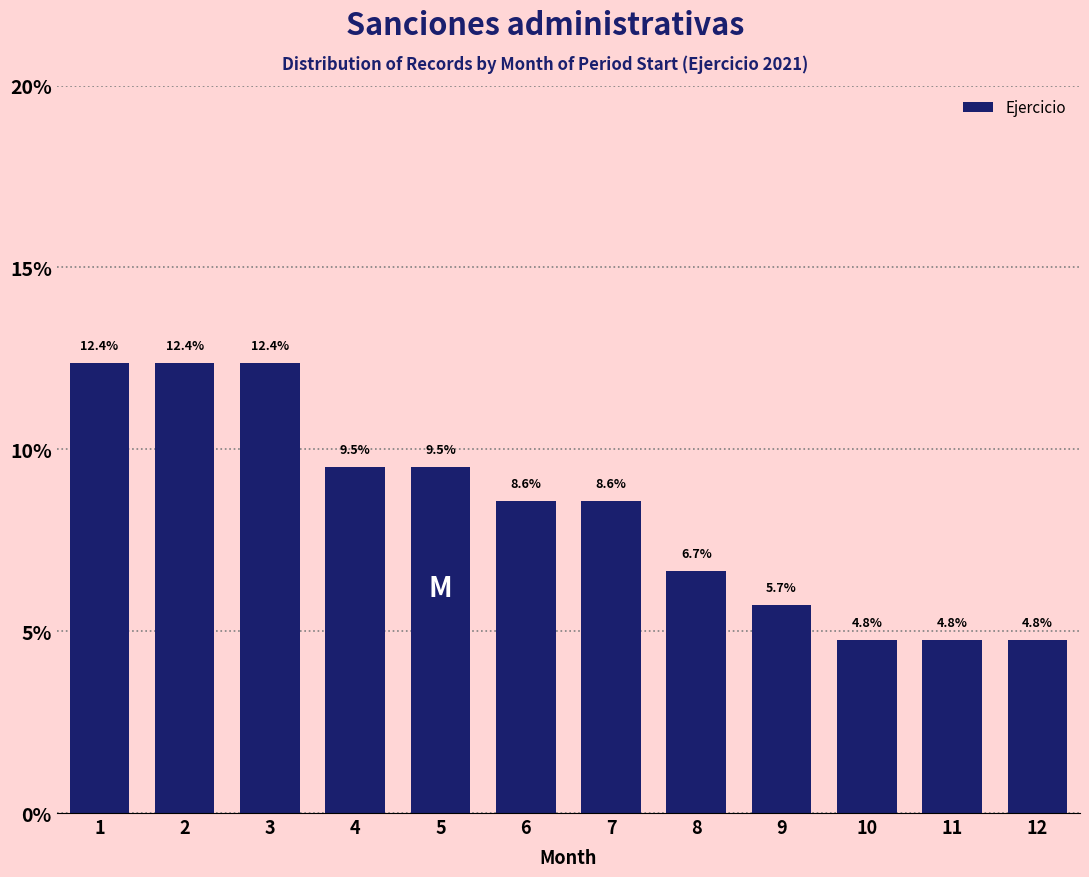

Reading right to left, what are all the values shown in this chart?

4.8	4.8	4.8	5.7	6.7	8.6	8.6	9.5	9.5	12.4	12.4	12.4